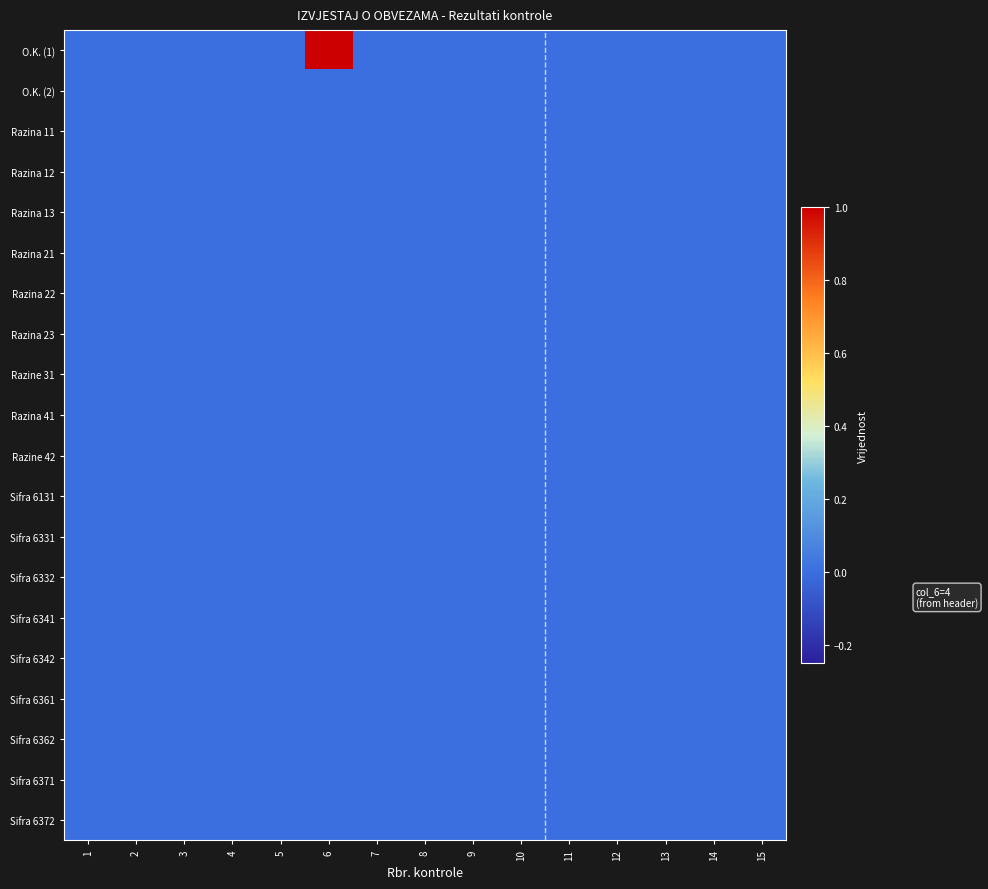

Reading left to right, extract all data points from this chart.

O.K. (1): 1=0	2=0	3=0	4=0	5=0	6=4	7=0	8=0	9=0	10=0	11=0	12=0	13=0	14=0	15=0
O.K. (2): 1=0	2=0	3=0	4=0	5=0	6=0	7=0	8=0	9=0	10=0	11=0	12=0	13=0	14=0	15=0
Razina 11: 1=0	2=0	3=0	4=0	5=0	6=0	7=0	8=0	9=0	10=0	11=0	12=0	13=0	14=0	15=0
Razina 12: 1=0	2=0	3=0	4=0	5=0	6=0	7=0	8=0	9=0	10=0	11=0	12=0	13=0	14=0	15=0
Razina 13: 1=0	2=0	3=0	4=0	5=0	6=0	7=0	8=0	9=0	10=0	11=0	12=0	13=0	14=0	15=0
Razina 21: 1=0	2=0	3=0	4=0	5=0	6=0	7=0	8=0	9=0	10=0	11=0	12=0	13=0	14=0	15=0
Razina 22: 1=0	2=0	3=0	4=0	5=0	6=0	7=0	8=0	9=0	10=0	11=0	12=0	13=0	14=0	15=0
Razina 23: 1=0	2=0	3=0	4=0	5=0	6=0	7=0	8=0	9=0	10=0	11=0	12=0	13=0	14=0	15=0
Razine 31: 1=0	2=0	3=0	4=0	5=0	6=0	7=0	8=0	9=0	10=0	11=0	12=0	13=0	14=0	15=0
Razina 41: 1=0	2=0	3=0	4=0	5=0	6=0	7=0	8=0	9=0	10=0	11=0	12=0	13=0	14=0	15=0
Razine 42: 1=0	2=0	3=0	4=0	5=0	6=0	7=0	8=0	9=0	10=0	11=0	12=0	13=0	14=0	15=0
Sifra 6131: 1=0	2=0	3=0	4=0	5=0	6=0	7=0	8=0	9=0	10=0	11=0	12=0	13=0	14=0	15=0
Sifra 6331: 1=0	2=0	3=0	4=0	5=0	6=0	7=0	8=0	9=0	10=0	11=0	12=0	13=0	14=0	15=0
Sifra 6332: 1=0	2=0	3=0	4=0	5=0	6=0	7=0	8=0	9=0	10=0	11=0	12=0	13=0	14=0	15=0
Sifra 6341: 1=0	2=0	3=0	4=0	5=0	6=0	7=0	8=0	9=0	10=0	11=0	12=0	13=0	14=0	15=0
Sifra 6342: 1=0	2=0	3=0	4=0	5=0	6=0	7=0	8=0	9=0	10=0	11=0	12=0	13=0	14=0	15=0
Sifra 6361: 1=0	2=0	3=0	4=0	5=0	6=0	7=0	8=0	9=0	10=0	11=0	12=0	13=0	14=0	15=0
Sifra 6362: 1=0	2=0	3=0	4=0	5=0	6=0	7=0	8=0	9=0	10=0	11=0	12=0	13=0	14=0	15=0
Sifra 6371: 1=0	2=0	3=0	4=0	5=0	6=0	7=0	8=0	9=0	10=0	11=0	12=0	13=0	14=0	15=0
Sifra 6372: 1=0	2=0	3=0	4=0	5=0	6=0	7=0	8=0	9=0	10=0	11=0	12=0	13=0	14=0	15=0